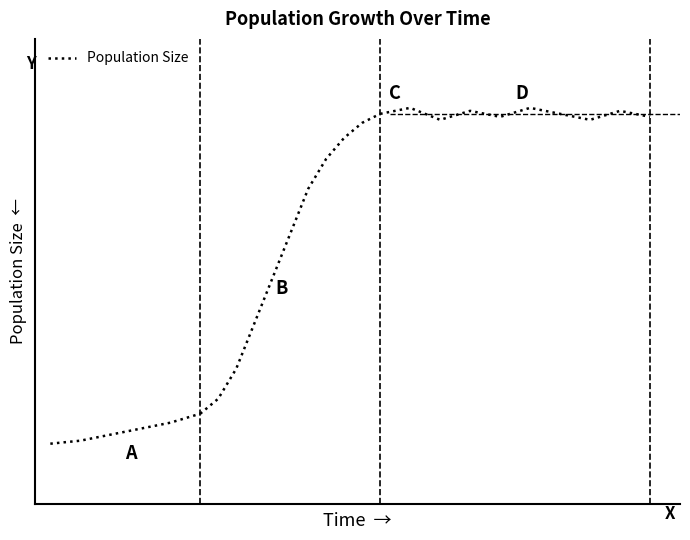

True or false: the data has more than 1 interior local peaks.

False